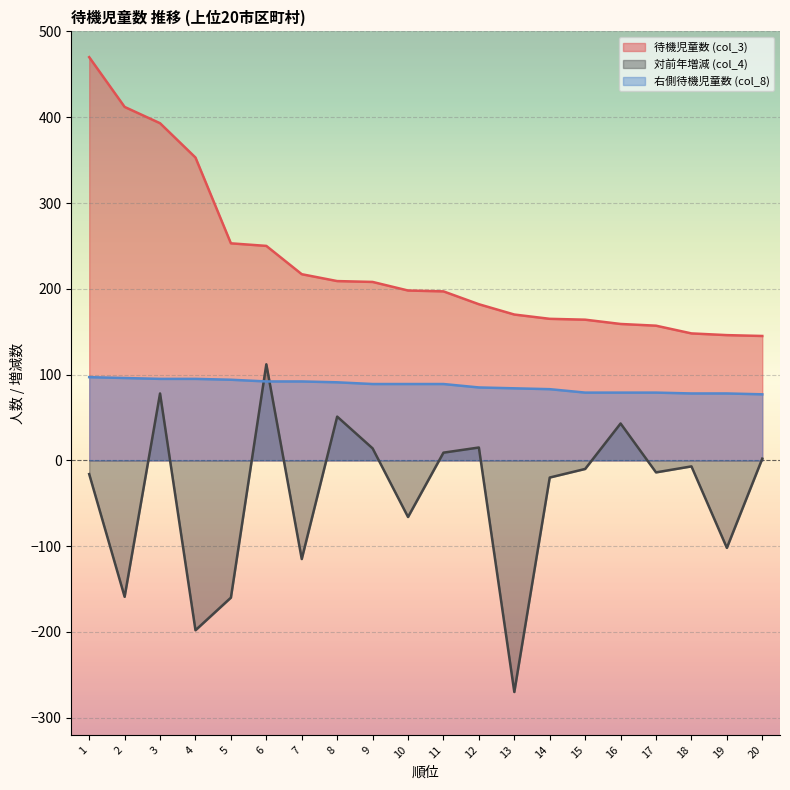

What is the difference between the highest and lowest values at 18?

155